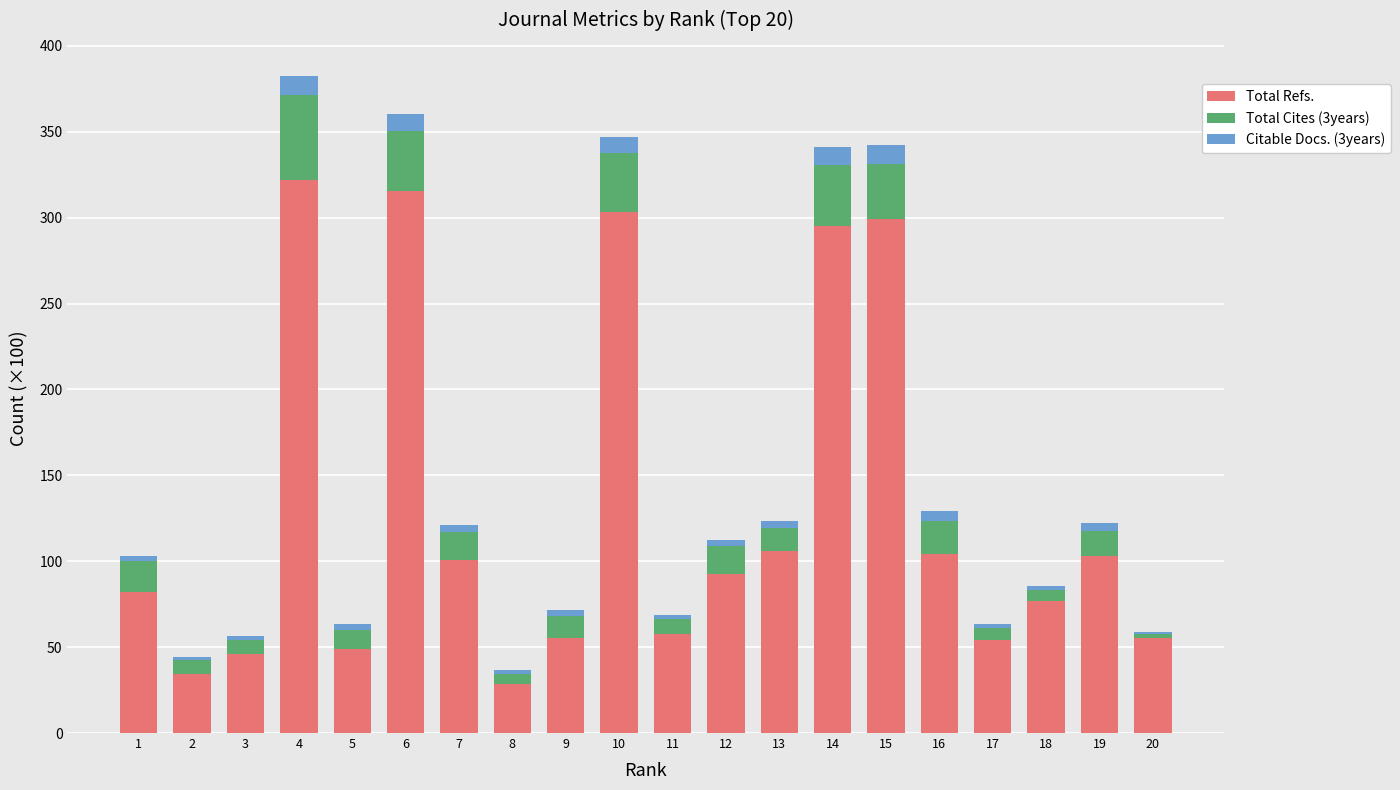

Are the bars grouped side by side (vs. stacked)?

No